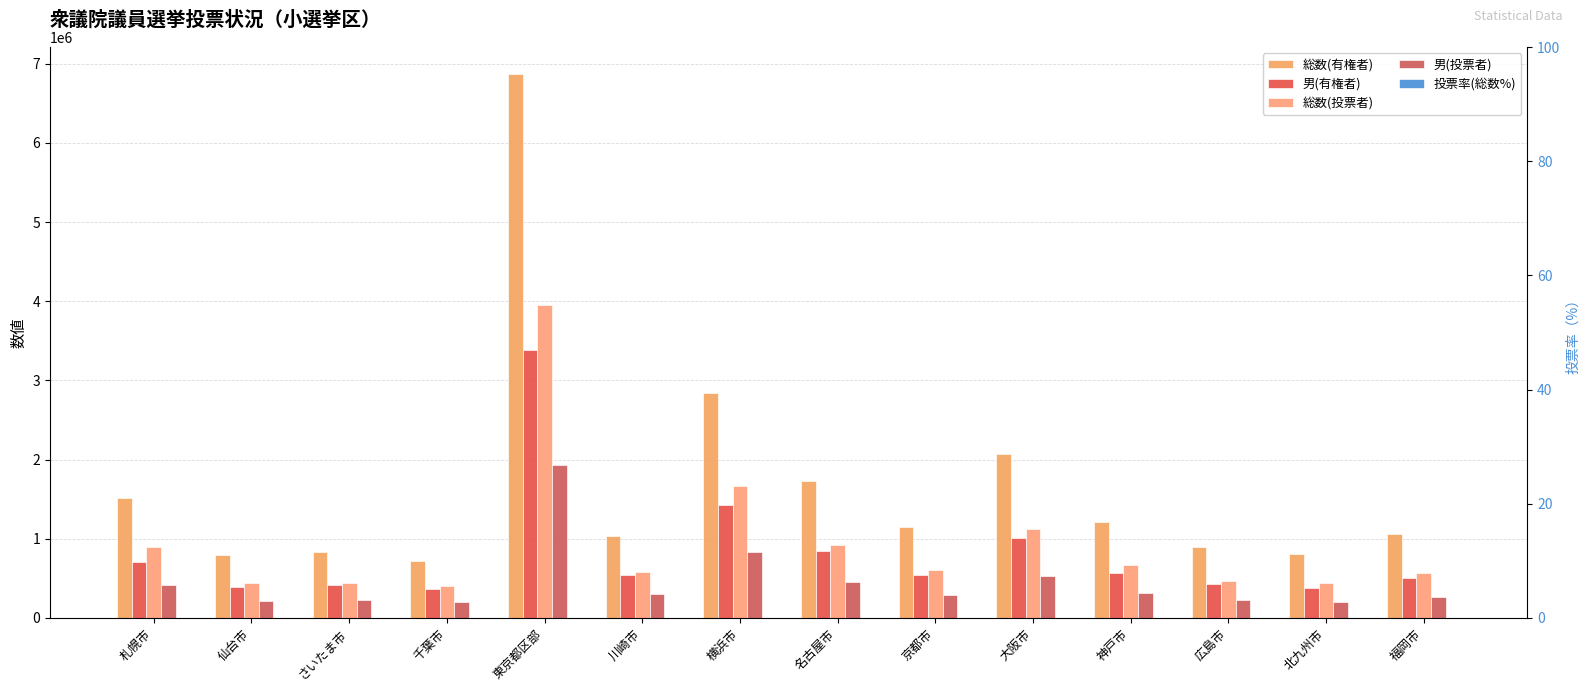

How many bars are there in each group?

5